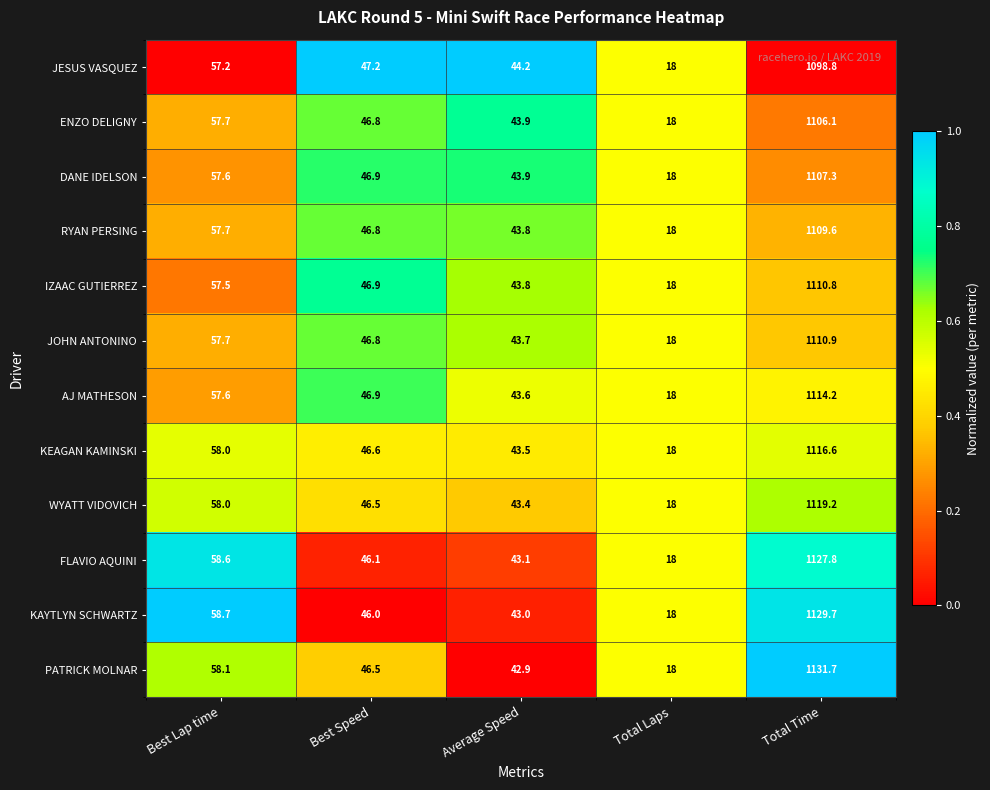

The PATRICK MOLNAR series shows 1131.7 at Total Time. True or false?

True